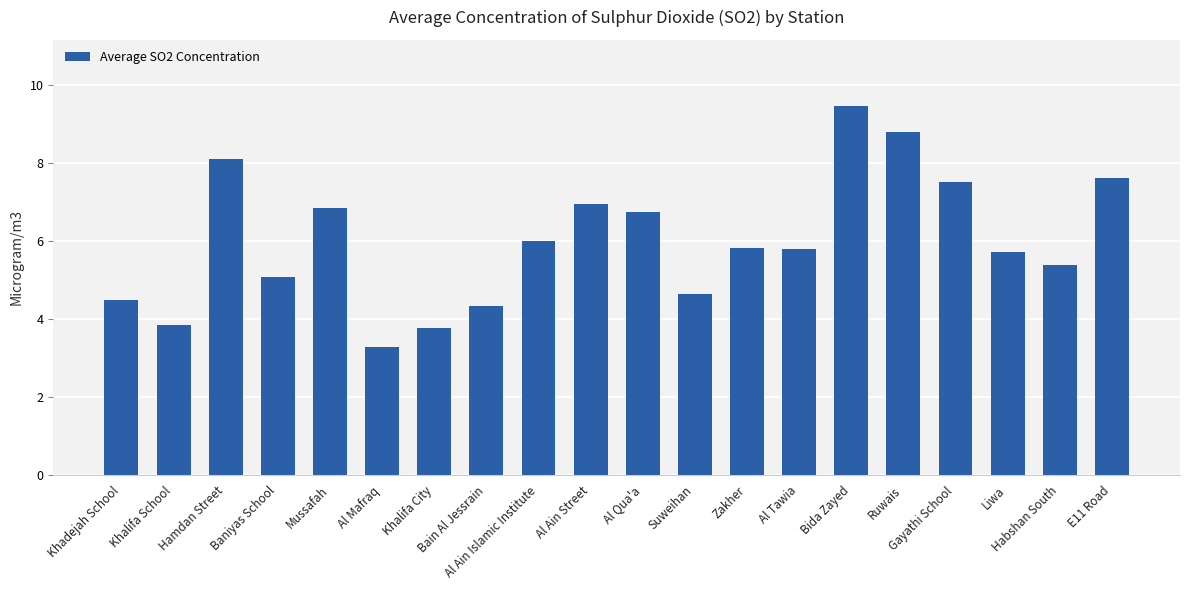

What is the value of the 10th bar from the left?

7.0